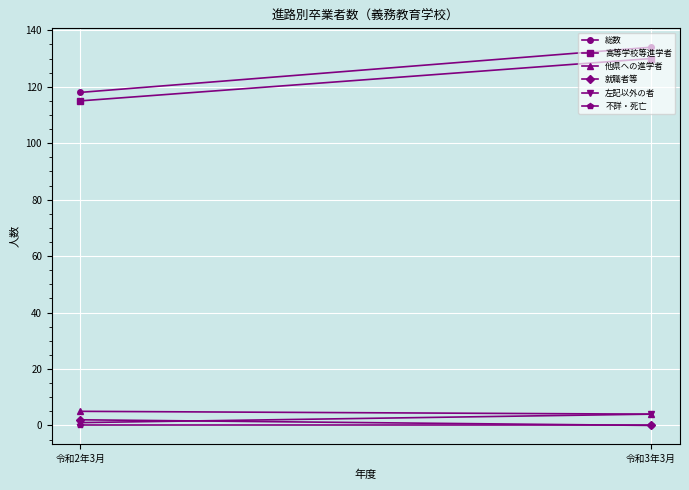

What is the label of the 1st point from the right?

令和3年3月